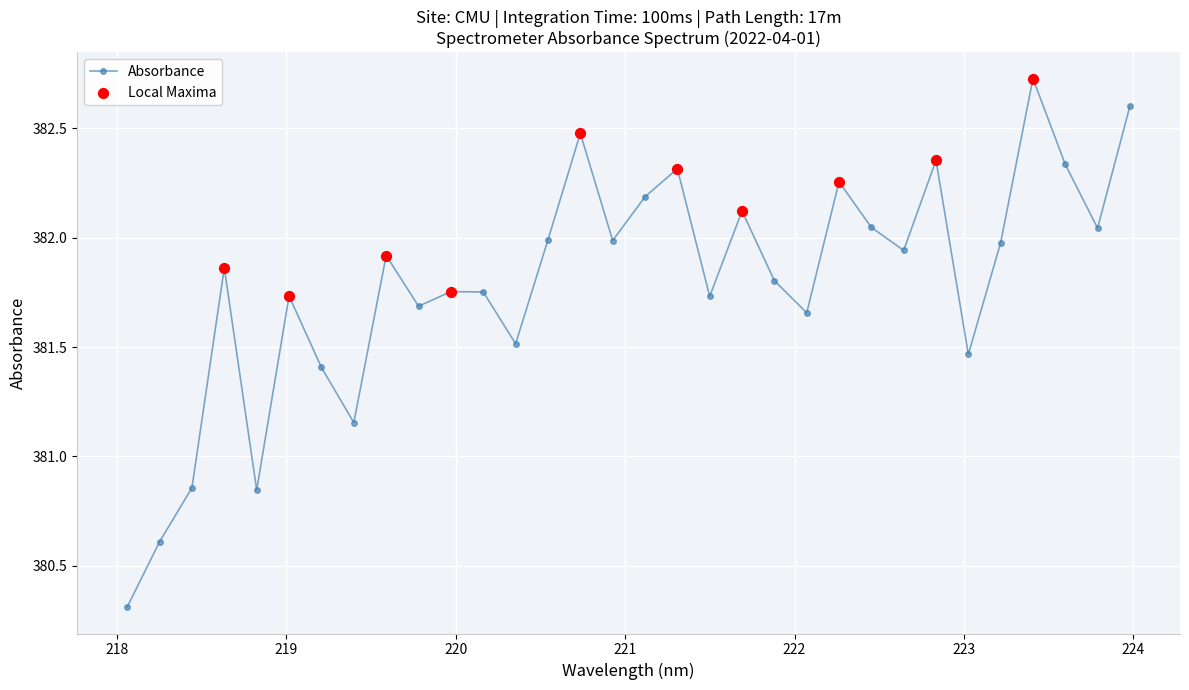

True or false: the data has more than 1 interior local peaks.

True